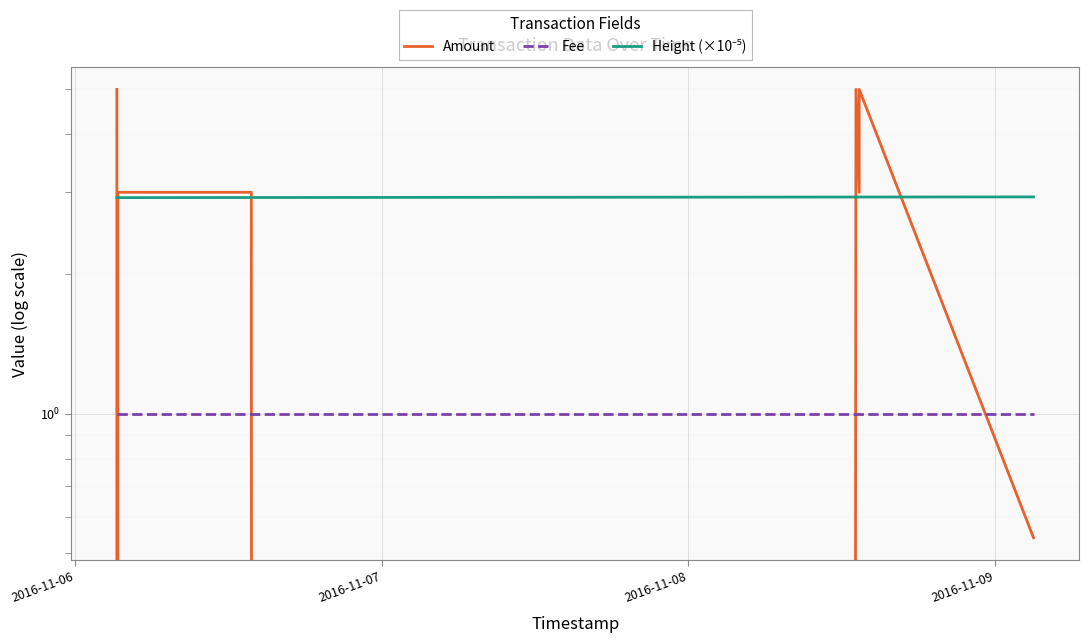

What are all the series names shown in the legend?

Amount, Fee, Height (×10⁻⁵)